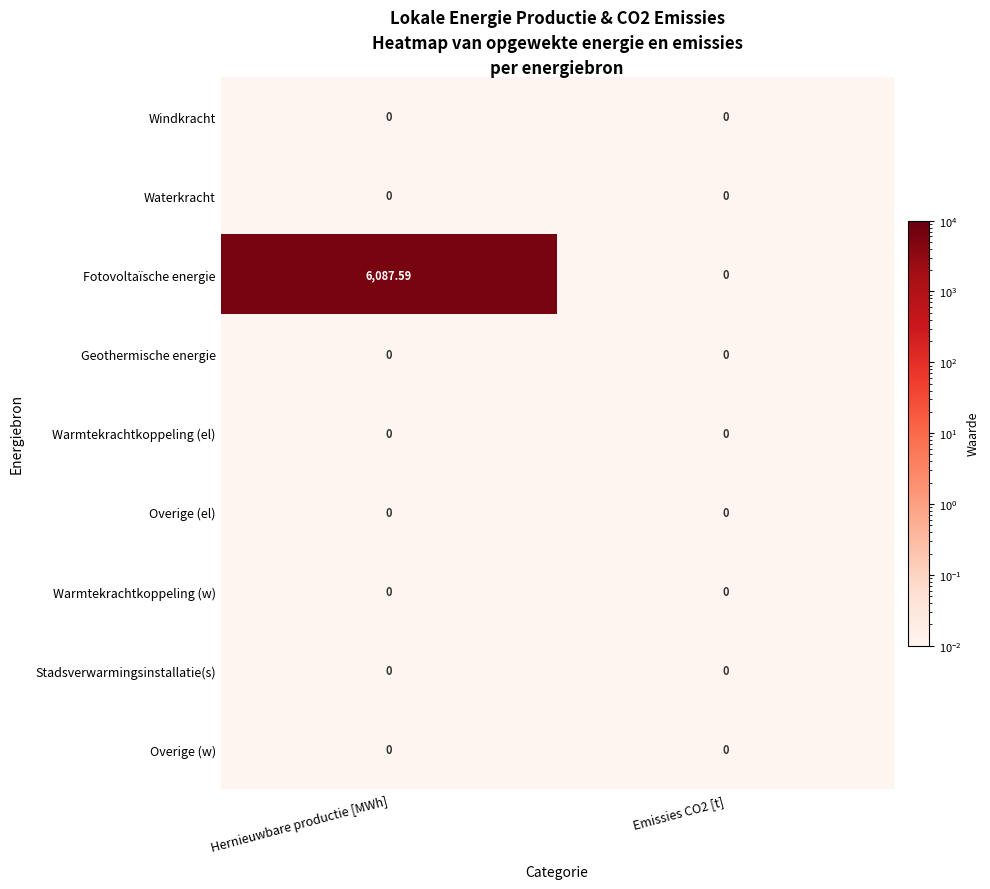

Between Hernieuwbare productie [MWh] and Emissies CO2 [t], which series saw the biggest shift?

Fotovoltaïsche energie